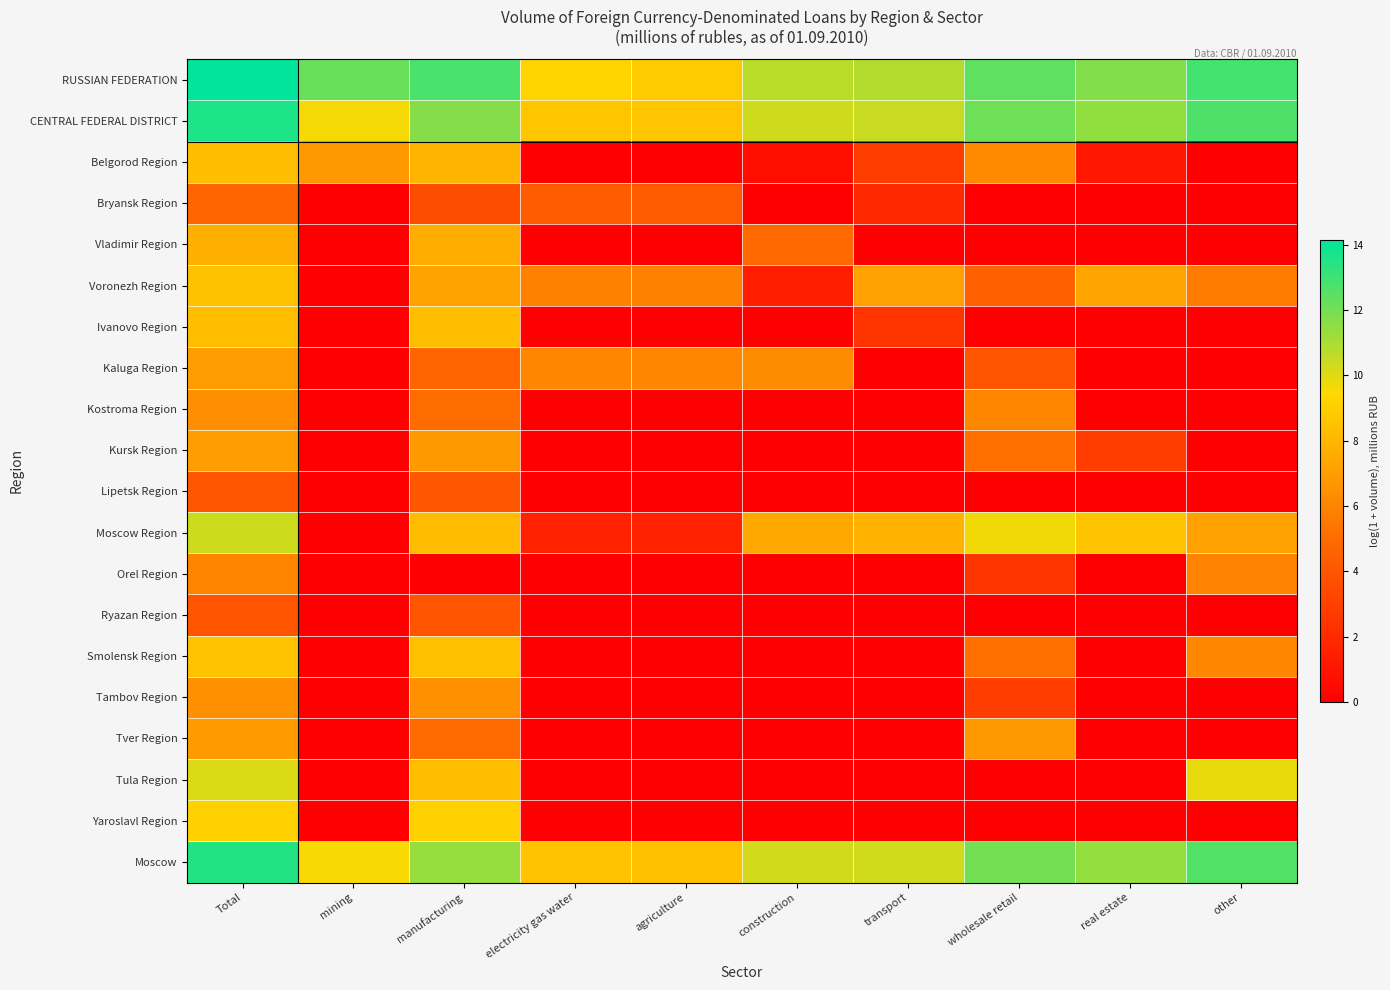

What is the greatest value displayed?

14.1